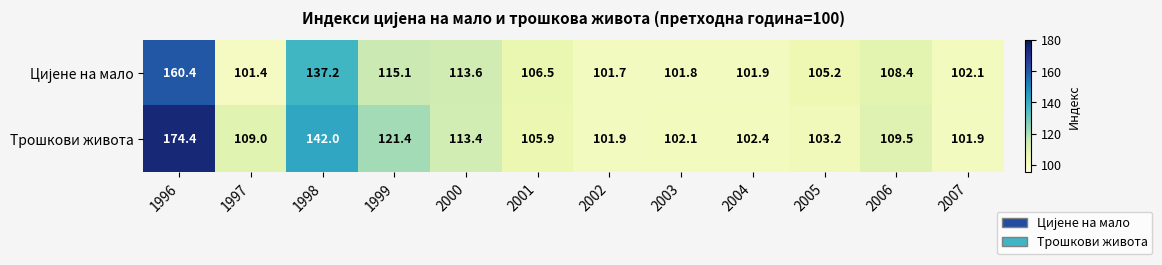

Which series has the largest range (max minus min)?

Трошкови живота